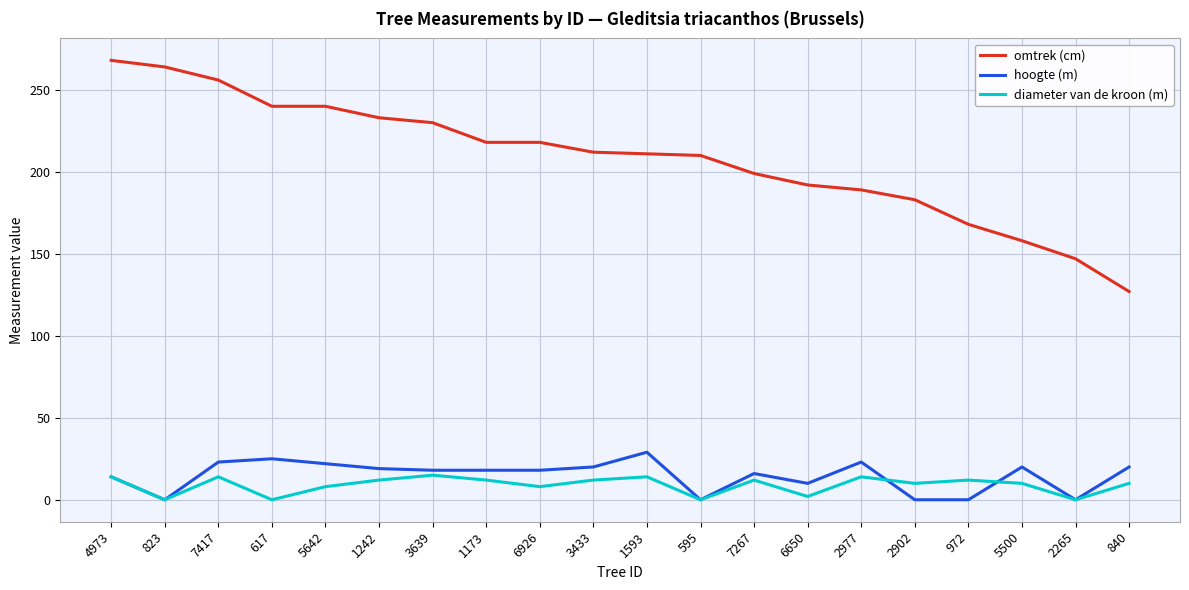

Which series has the largest total across all categories?

omtrek (cm)